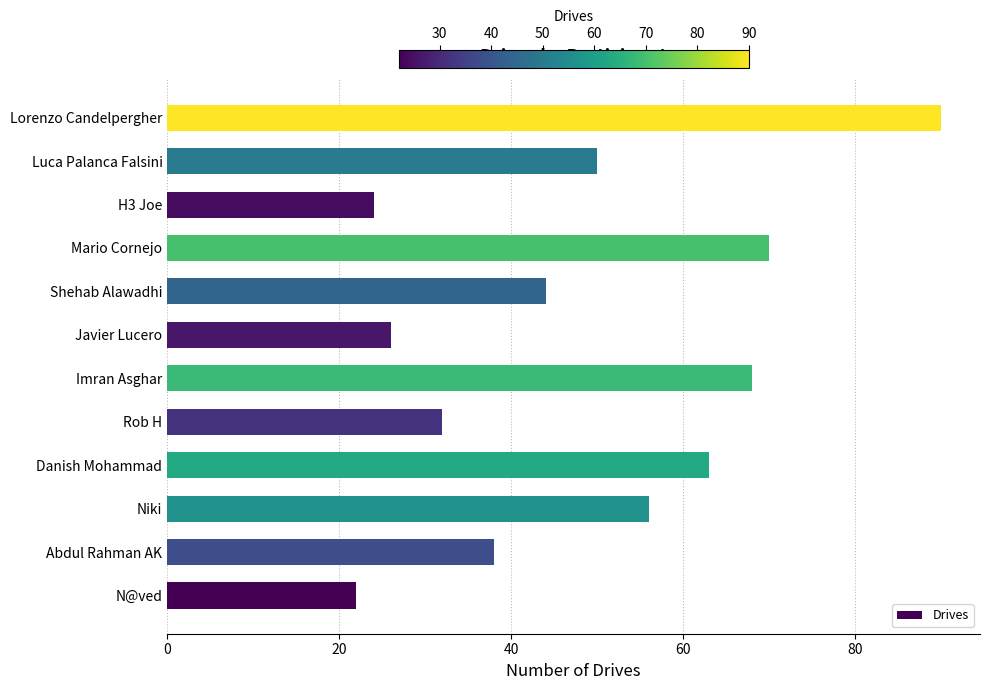

Is it true that the value at N@ved is 22?

True